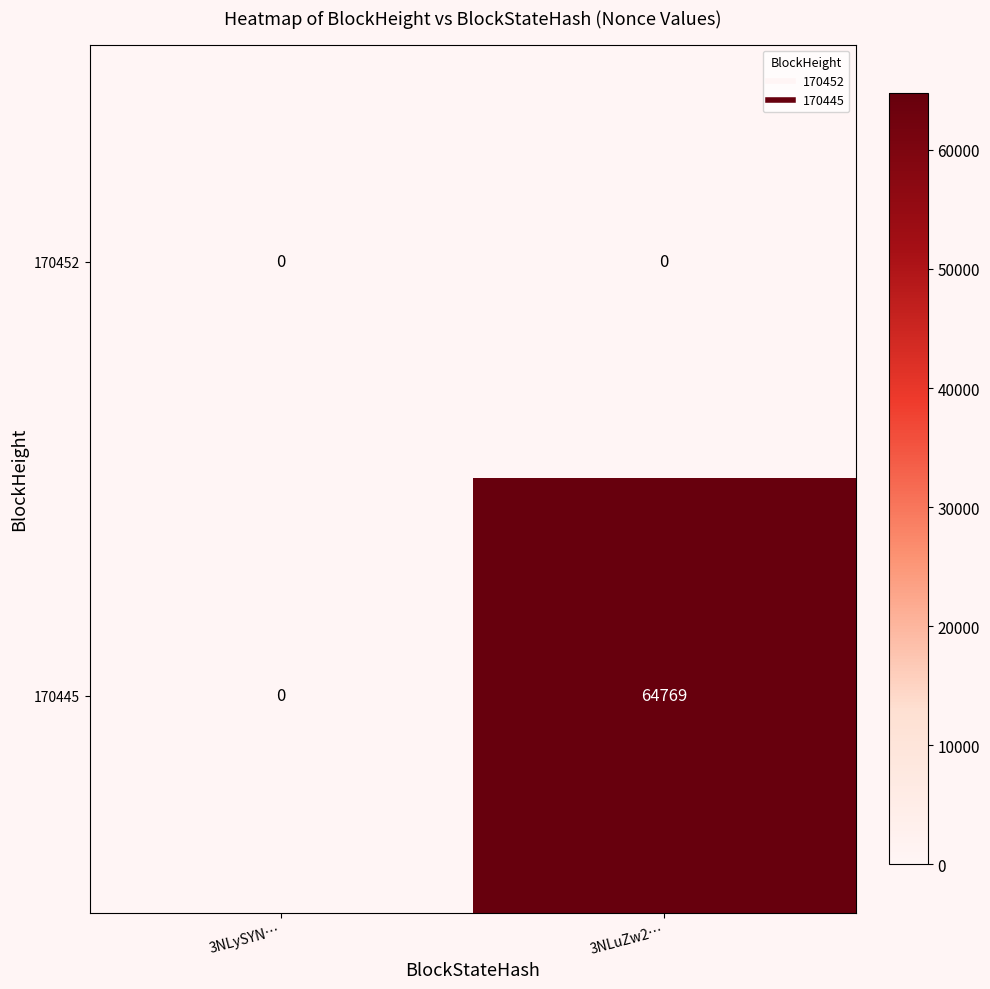

At how many categories does at least one series exceed 52730?

1